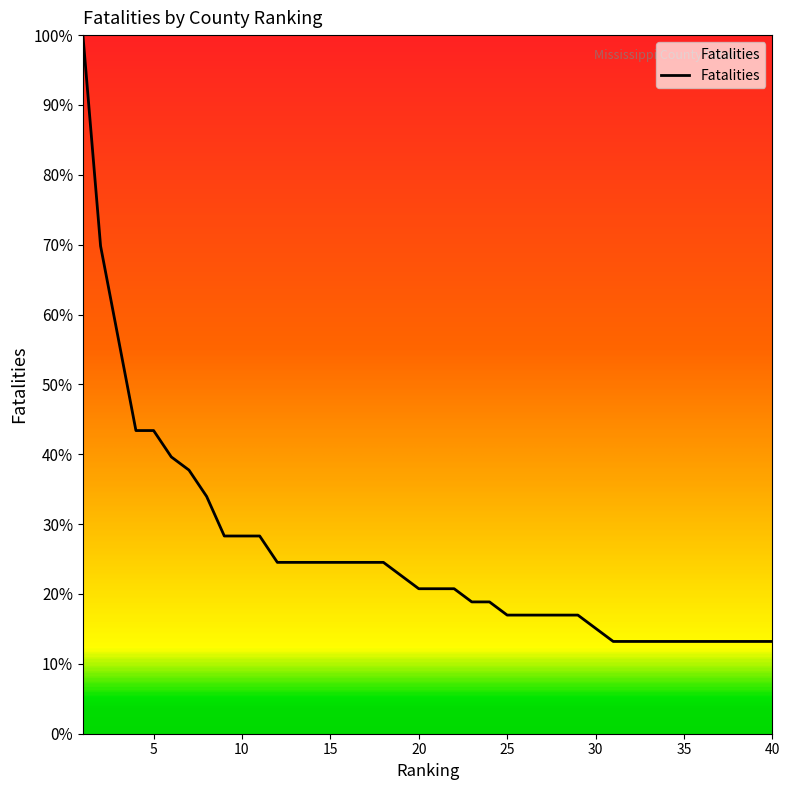

What is the greatest value displayed?

100.0